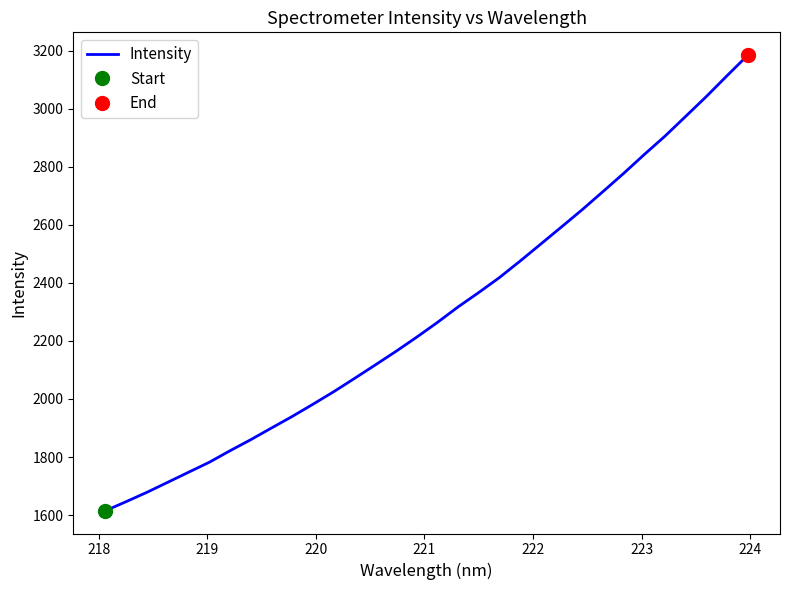

What is the label of the 2nd point from the left?

218